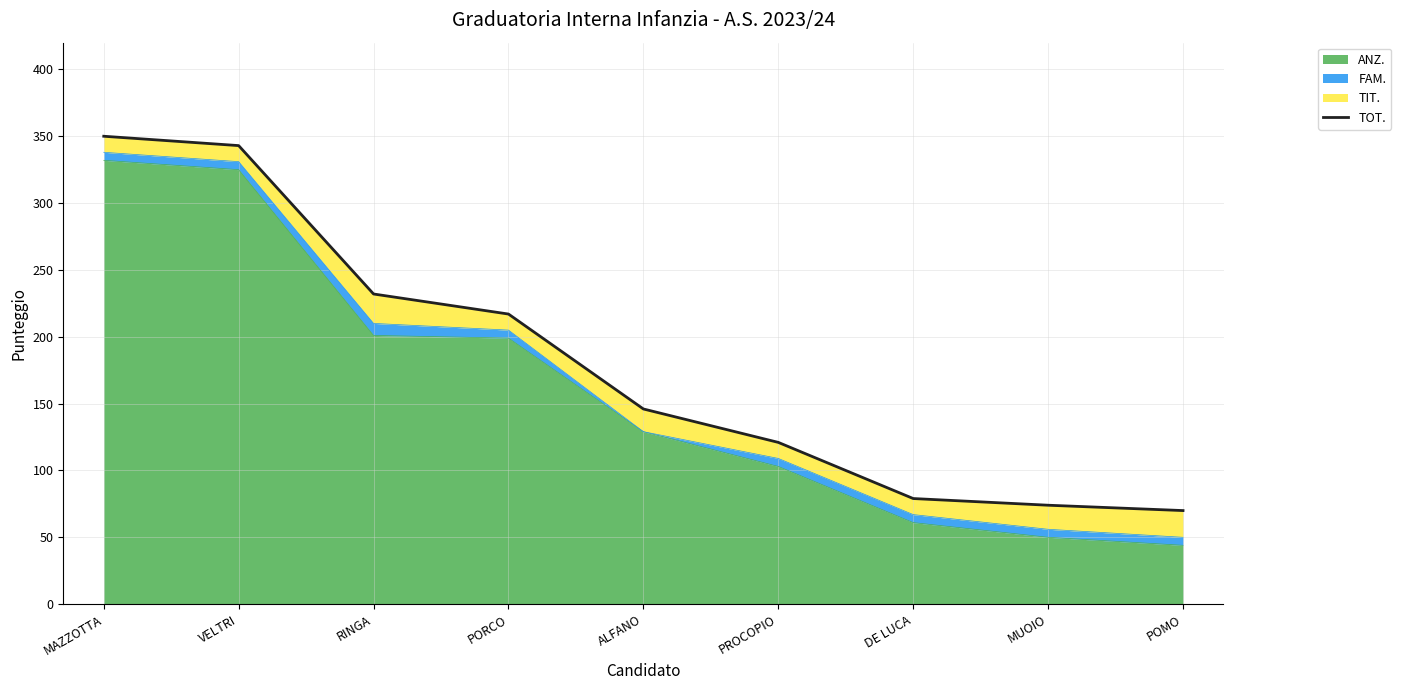

What is the difference between the second highest and minimum values?

273